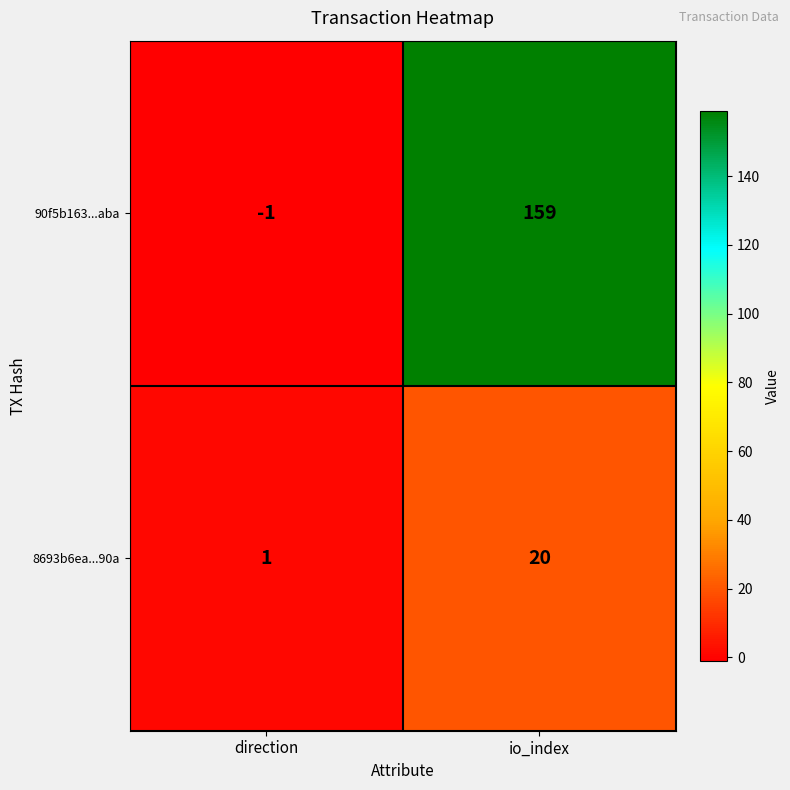

The 8693b6ea...90a series shows 35 at io_index. True or false?

False